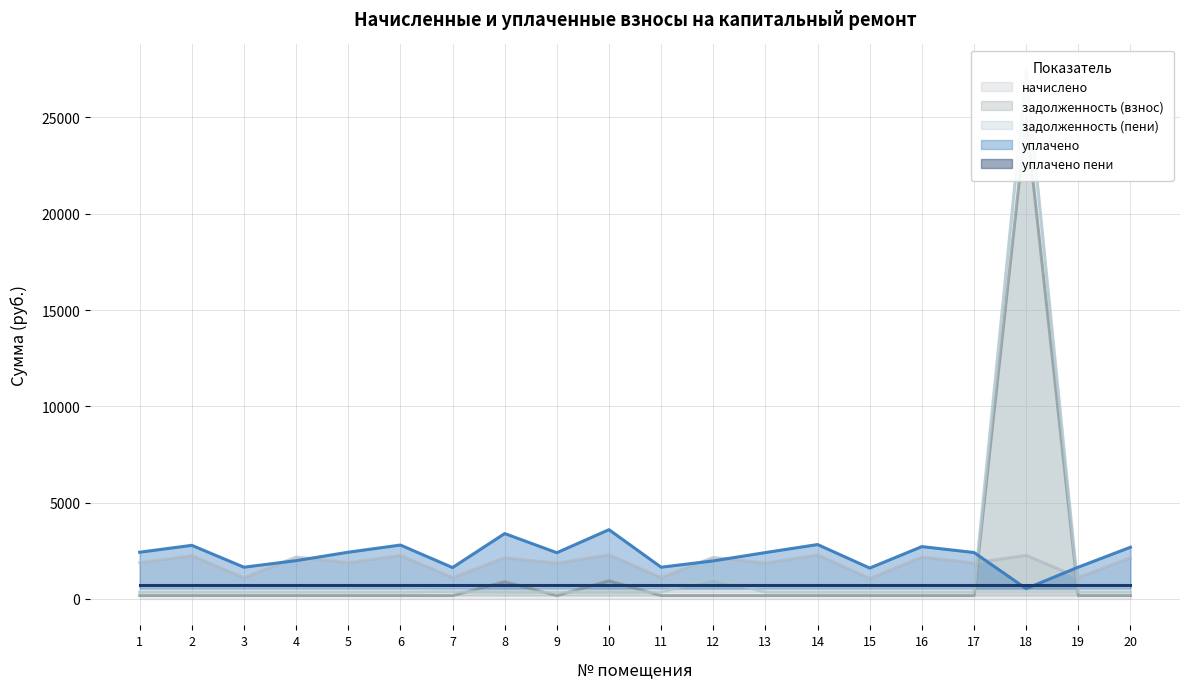

Between 13 and 19, which series saw the biggest shift?

уплачено